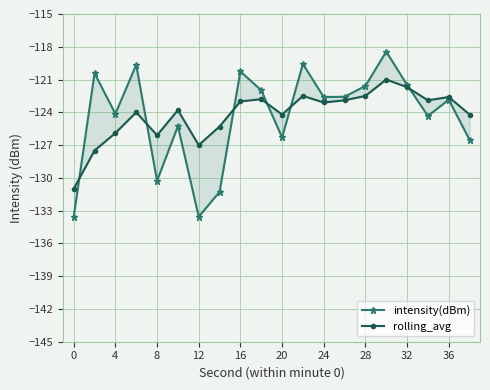

Rank the series by their average value, from highest to lowest.

rolling_avg, intensity(dBm)